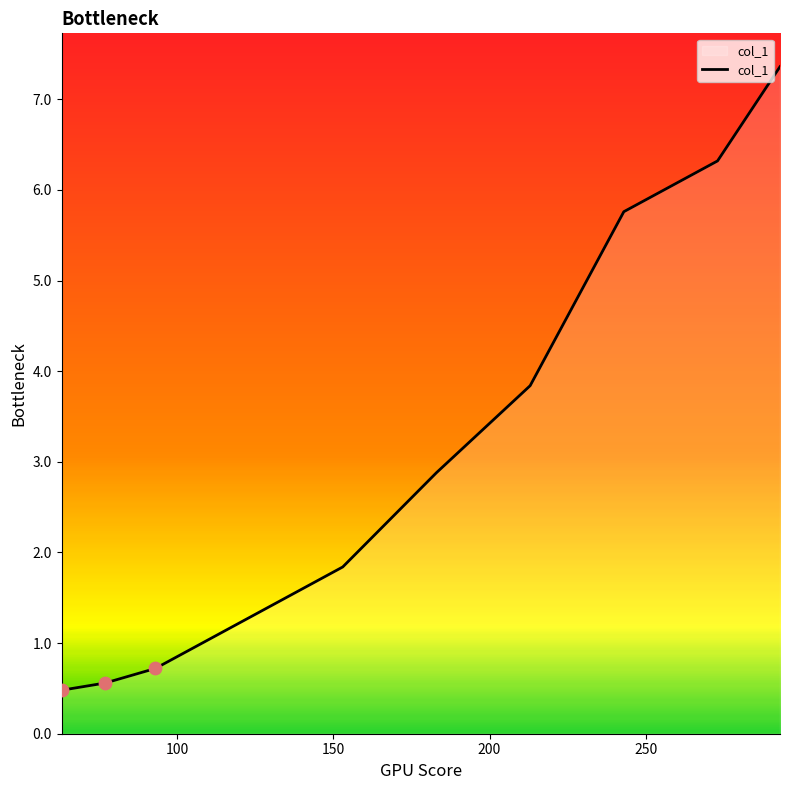

What is the minimum value shown in the chart?

0.5